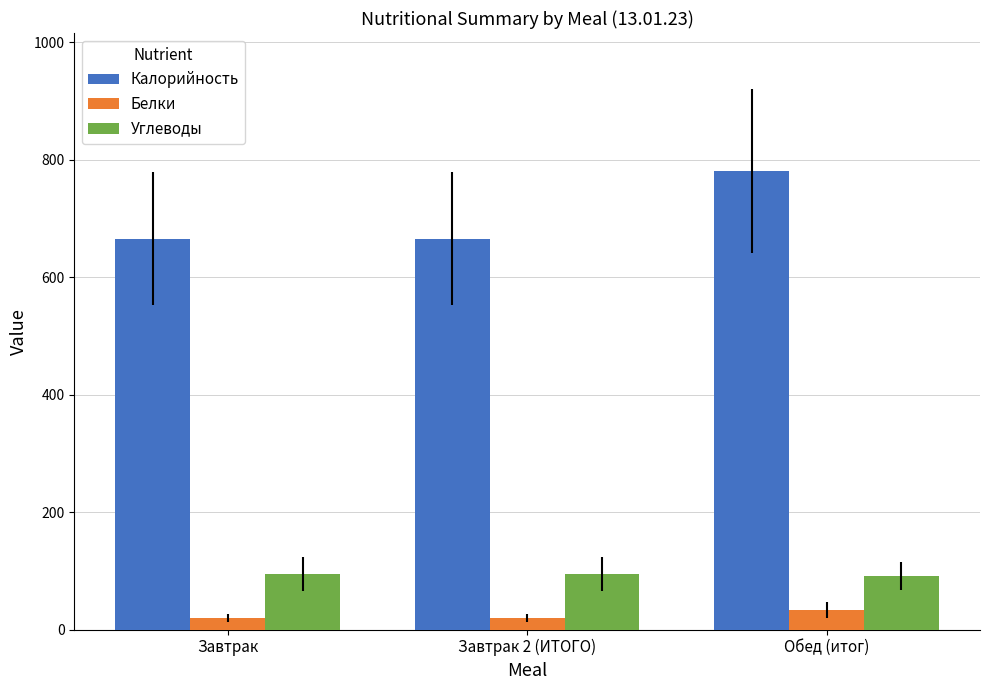

How many groups of bars are there?

3